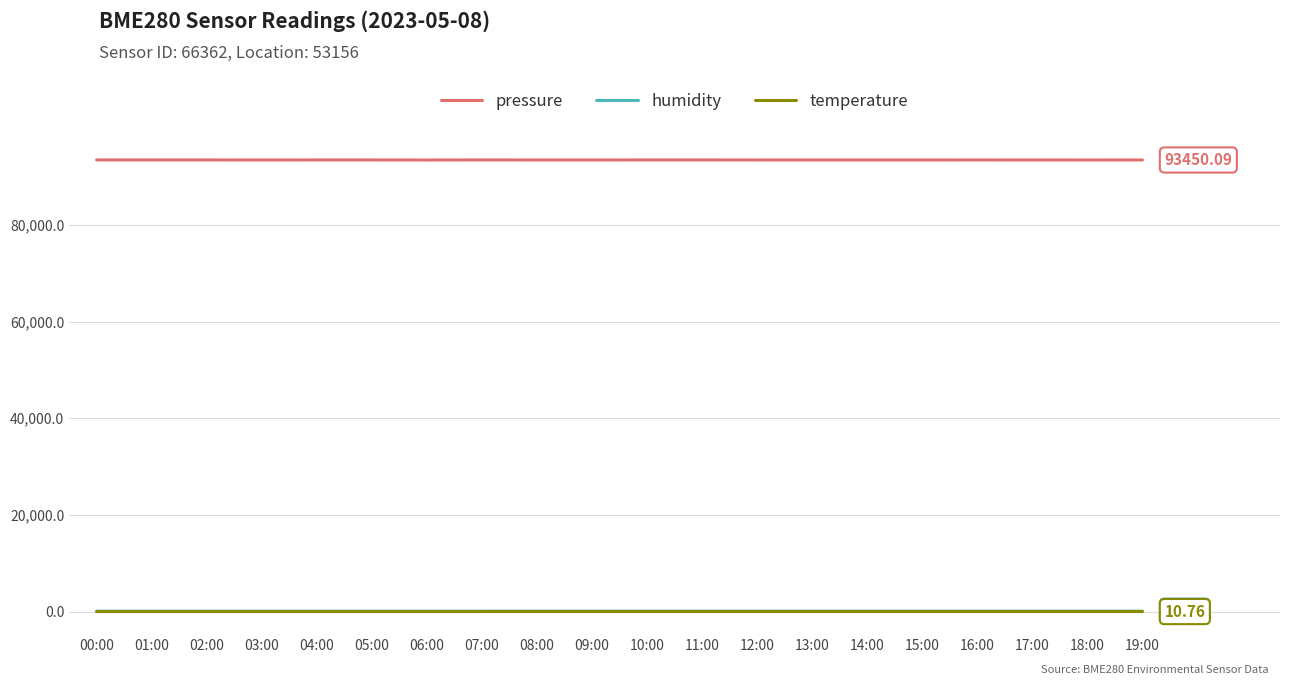

True or false: humidity and temperature cross at least once.

False